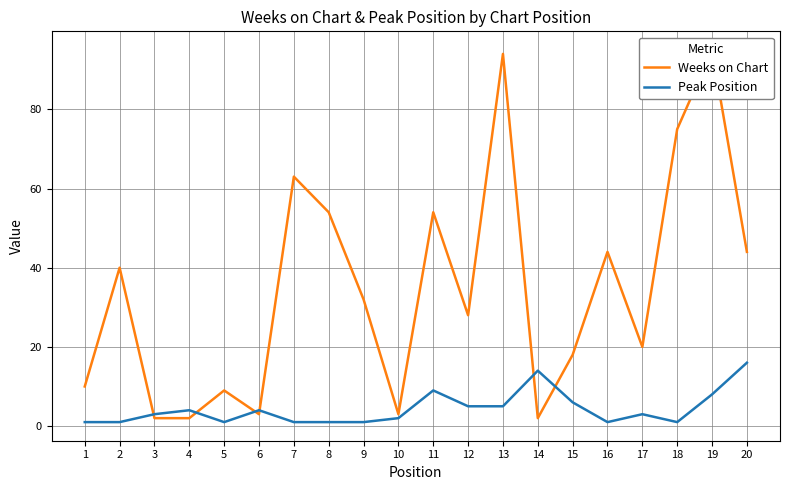

What is the value of the Peak Position point at the 10th from the left?

2